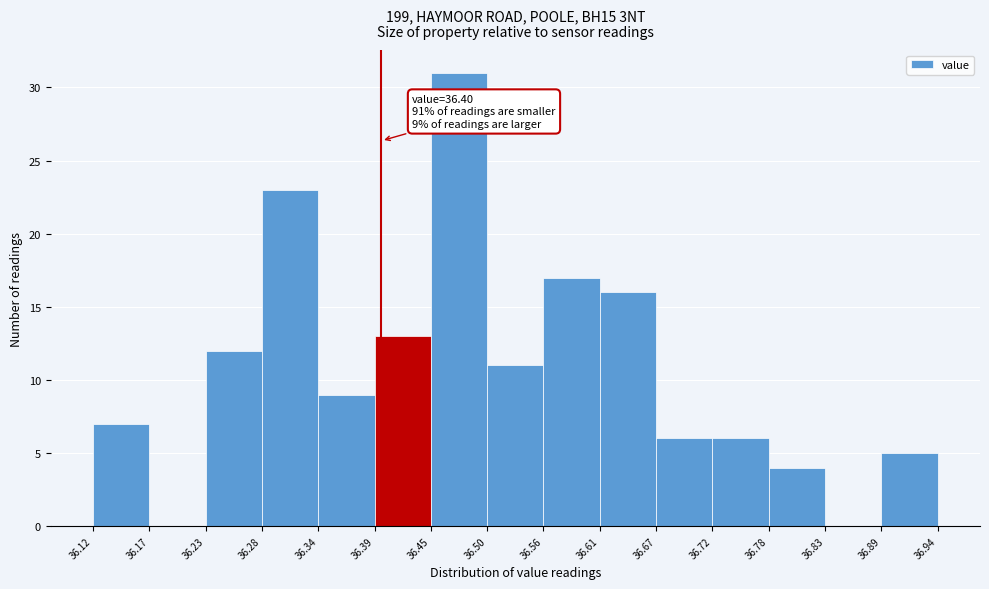

Which range on the x-axis has the tallest bar?

36.45 to 36.50